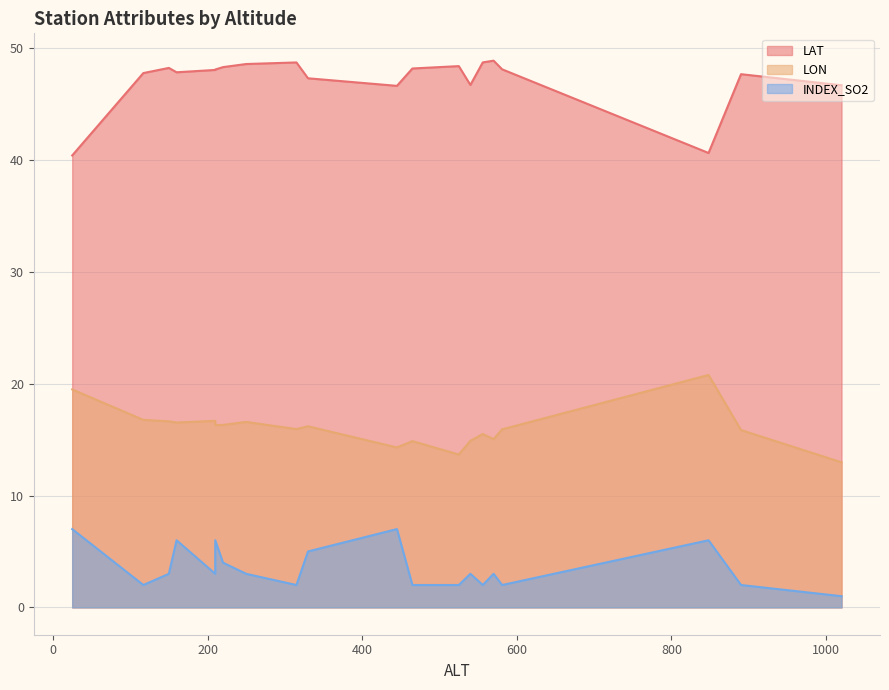

Reading left to right, extract all data points from this chart.

LAT: 848=40.6	25=40.4	525=48.4	117=47.8	315=48.7	1020=46.7	160=47.8	330=47.3	445=46.6	540=46.7	465=48.2	581=48.1	210=48.1	150=48.2	570=48.9	220=48.3	556=48.7	250=48.6	210=48.1	890=47.7
LON: 848=20.8	25=19.5	525=13.7	117=16.8	315=15.9	1020=13.0	160=16.5	330=16.2	445=14.3	540=14.9	465=14.9	581=15.9	210=16.7	150=16.6	570=15.0	220=16.3	556=15.5	250=16.6	210=16.3	890=15.9
INDEX_SO2: 848=6.0	25=7.0	525=2.0	117=2.0	315=2.0	1020=1.0	160=6.0	330=5.0	445=7.0	540=3.0	465=2.0	581=2.0	210=3.0	150=3.0	570=3.0	220=4.0	556=2.0	250=3.0	210=6.0	890=2.0